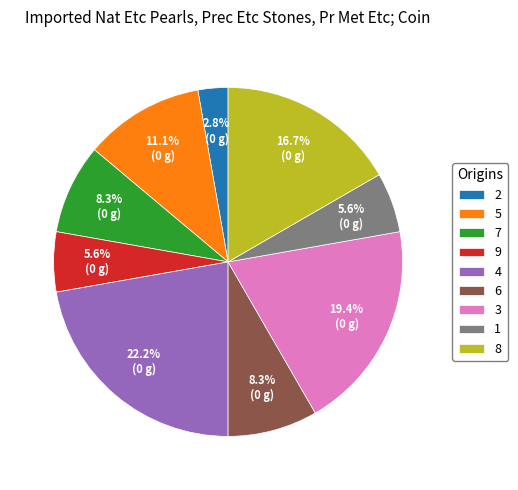

Is the sum of 5 and 9 greater than half?

No